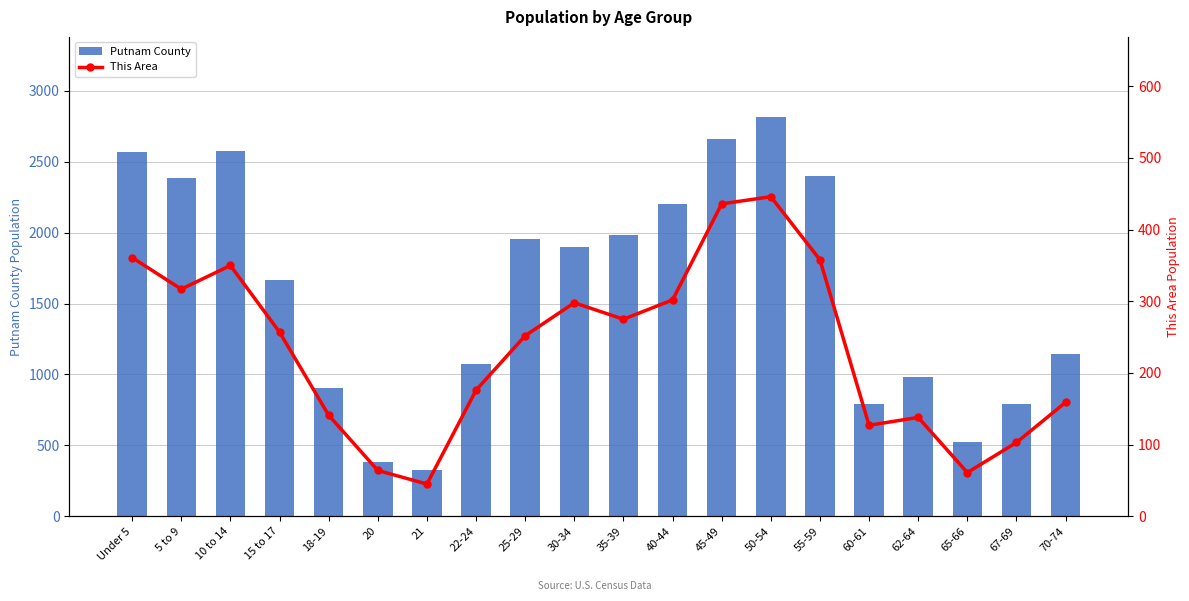

Reading right to left, list all the values displayed in this chart.

Putnam County: 70-74=1142	67-69=790	65-66=521	62-64=979	60-61=791	55-59=2397	50-54=2817	45-49=2659	40-44=2201	35-39=1986	30-34=1898	25-29=1953	22-24=1077	21=323	20=383	18-19=905	15 to 17=1669	10 to 14=2577	5 to 9=2388	Under 5=2566
This Area: 70-74=159	67-69=103	65-66=61	62-64=138	60-61=127	55-59=358	50-54=446	45-49=436	40-44=302	35-39=275	30-34=298	25-29=252	22-24=176	21=45	20=64	18-19=141	15 to 17=257	10 to 14=350	5 to 9=317	Under 5=361